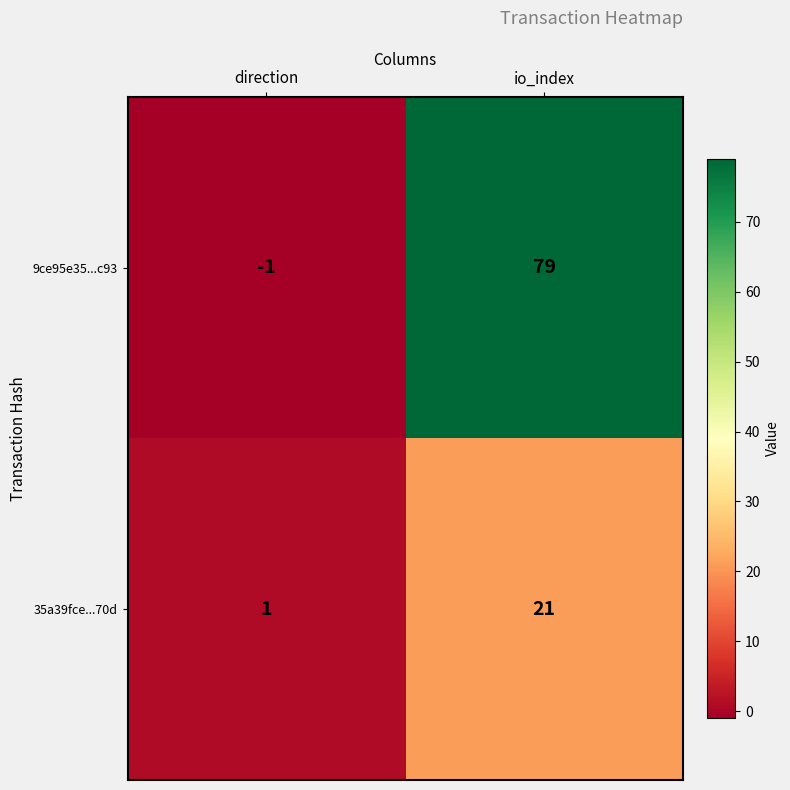

What is the total value across all series at io_index?

100